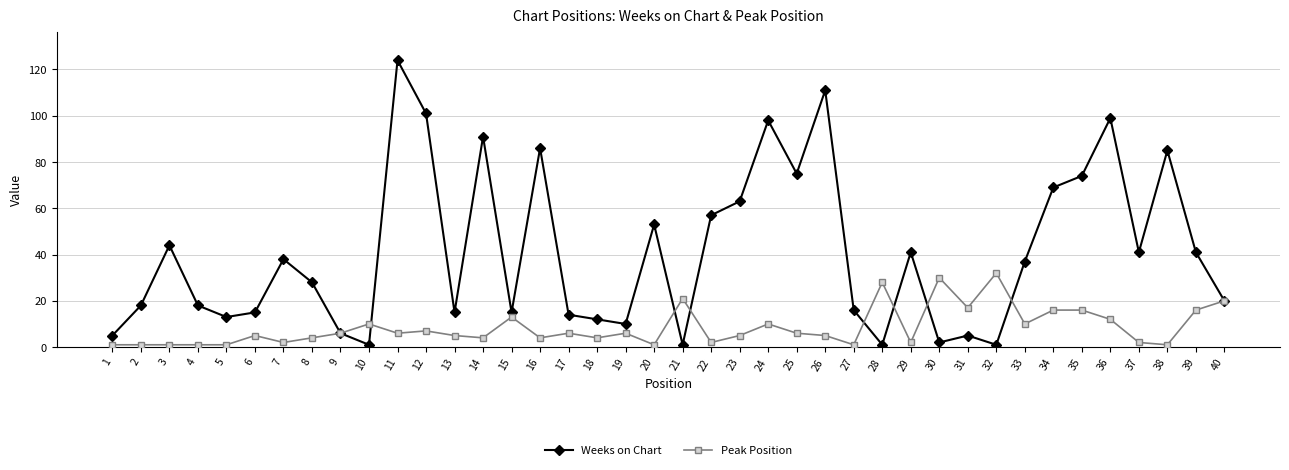

What is the maximum value for Weeks on Chart?

124